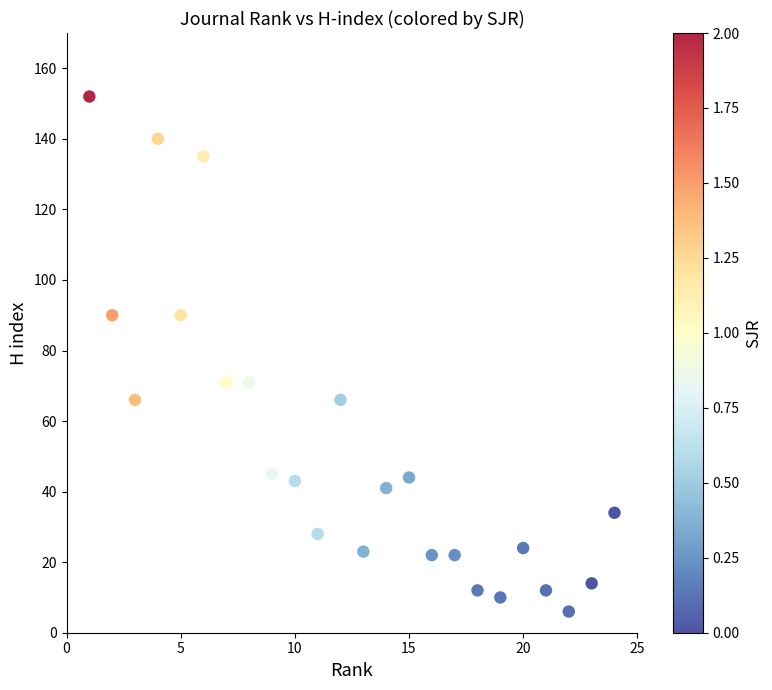

What is the range of X values (max minus min)?

23